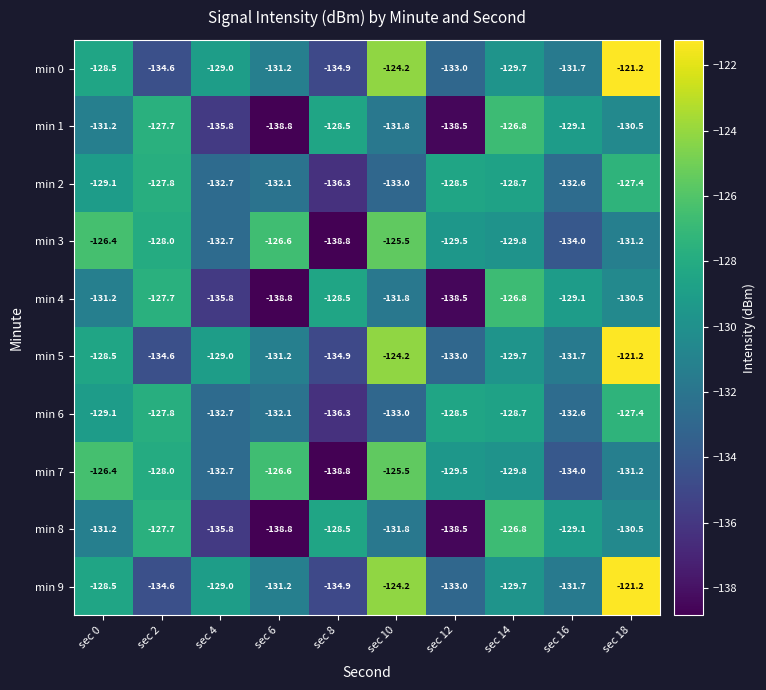

At which category is the sum across all series the highest?

sec 18